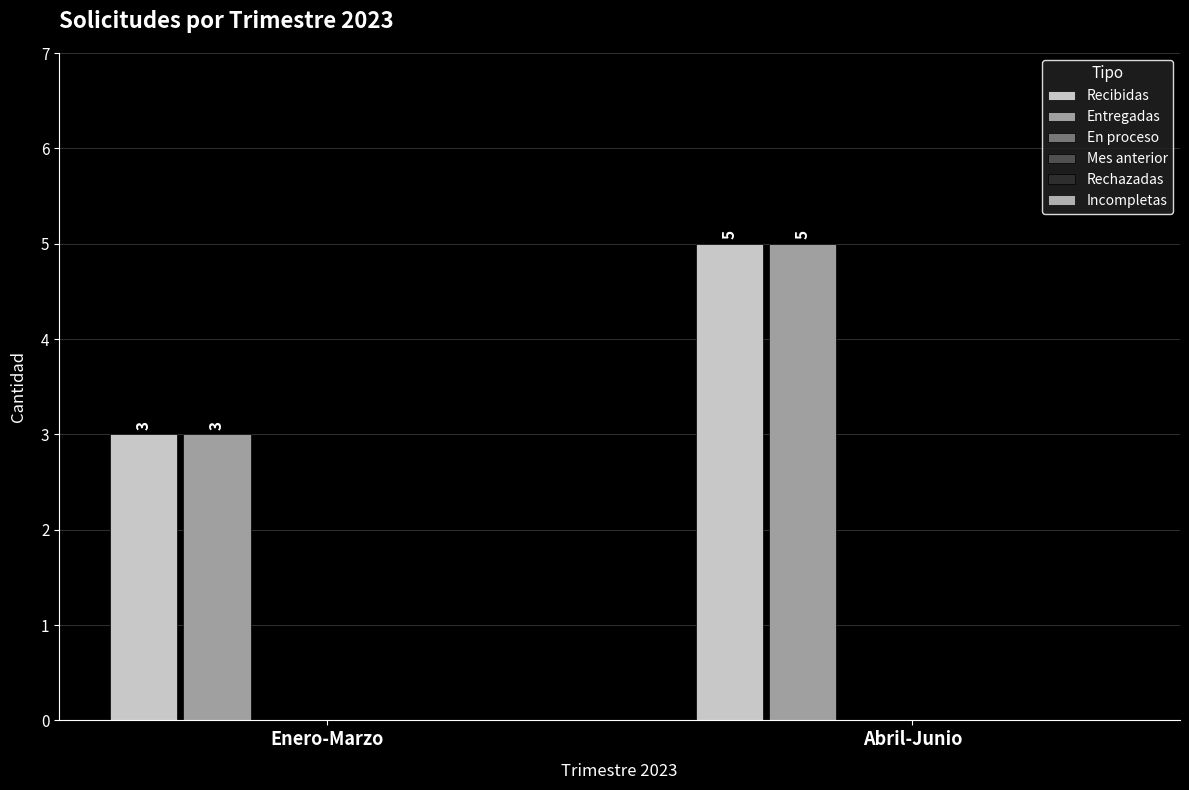

What is the spread (max minus min) of values at Abril-Junio?

0